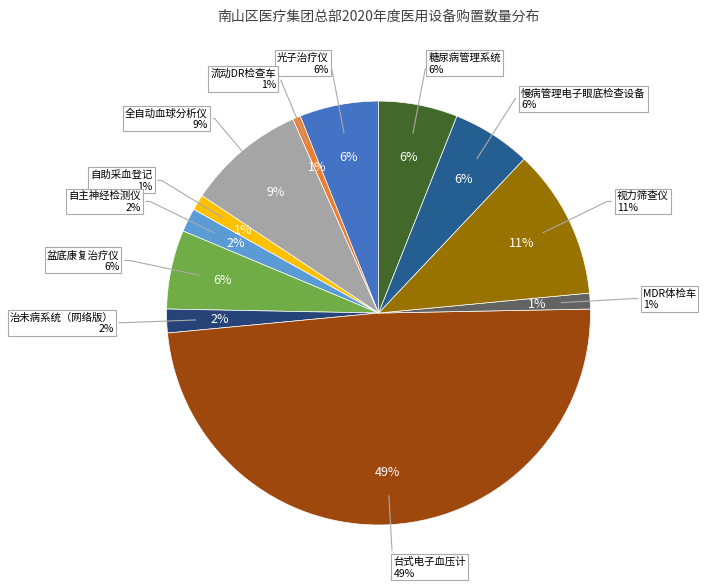

What is the ratio of the value at 流动DR检查车 to the value at 自主神经检测仪?

0.3